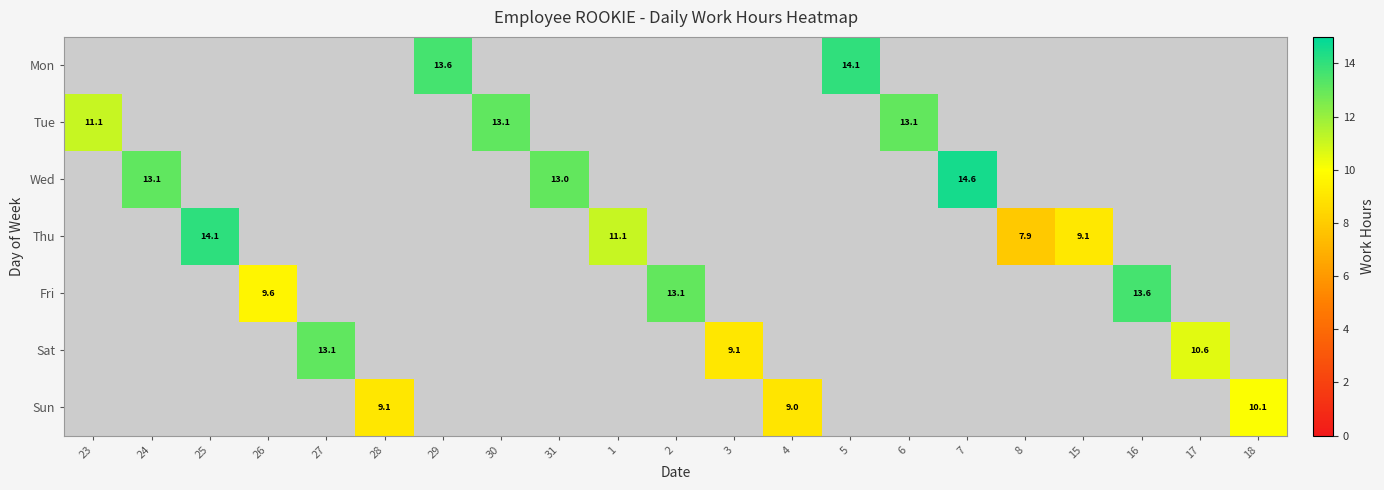

Which series has the widest spread of values?

Wed